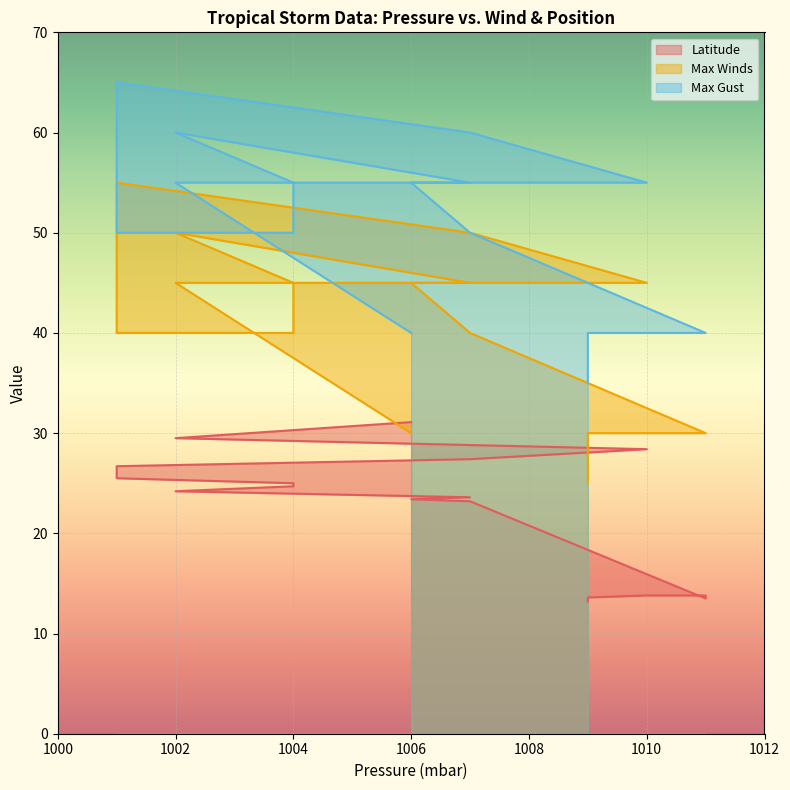

Rank the categories by Latitude value from lowest to highest.

1009, 1011, 1009, 1009, 1010, 1011, 1007, 1006, 1007, 1002, 1004, 1004, 1001, 1001, 1007, 1010, 1002, 1006